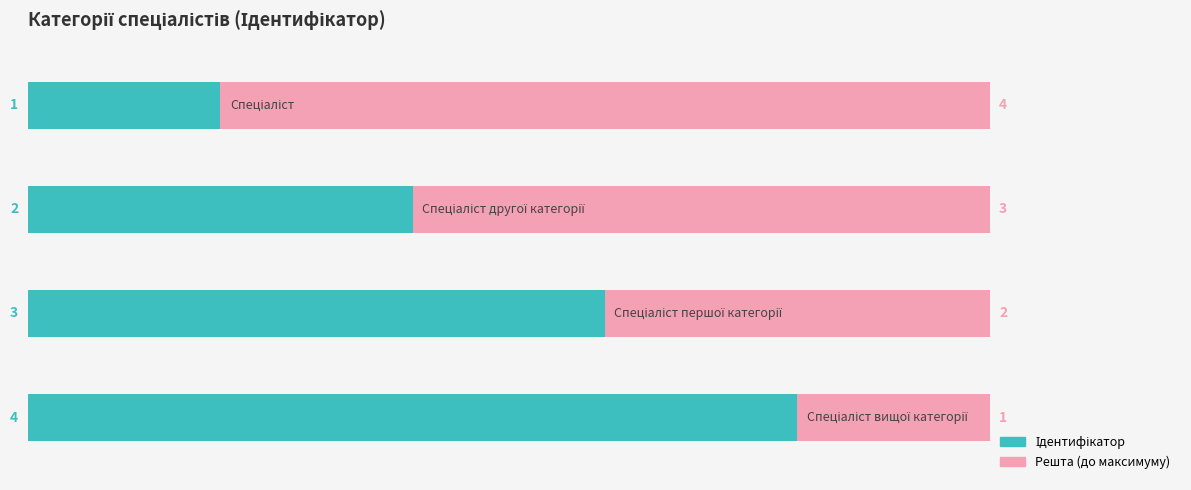

How many categories are shown in the chart?

4